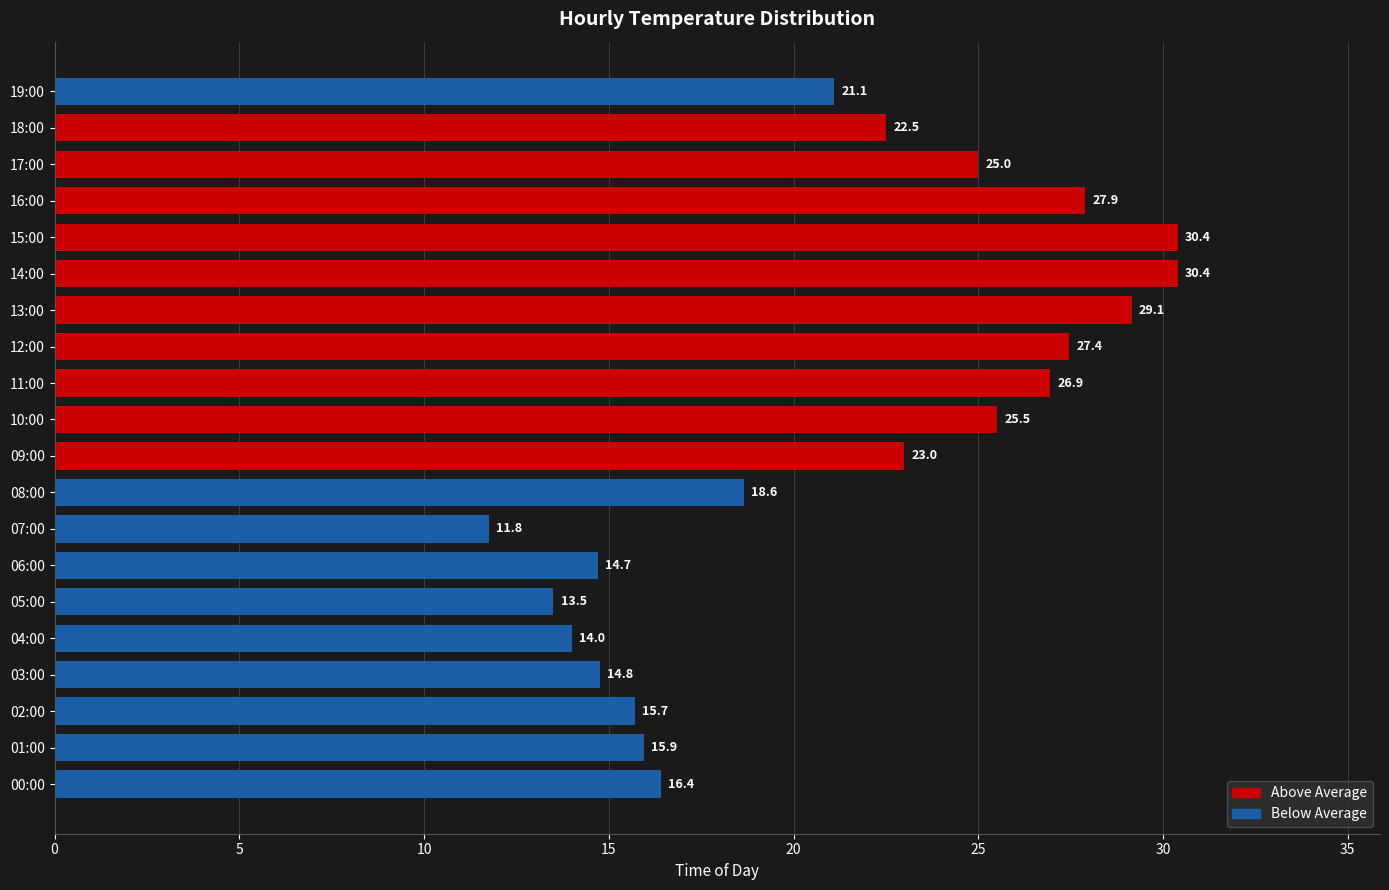

What is the average value?

21.2